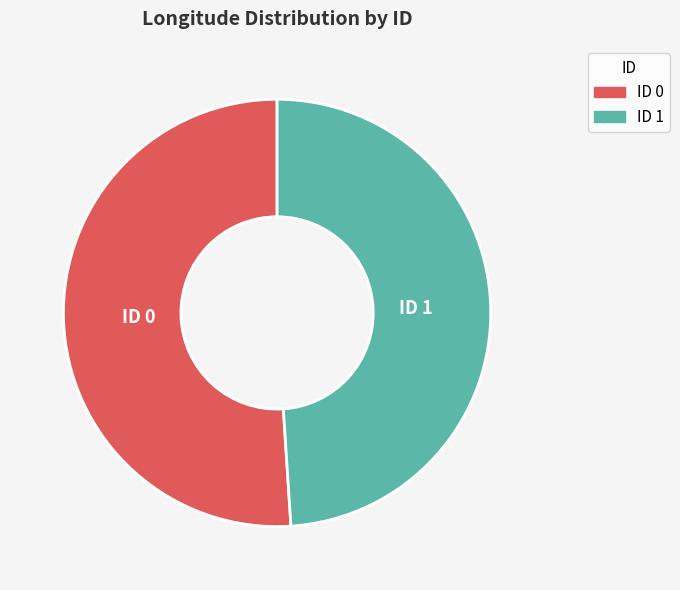

How many slices are in this pie chart?

2